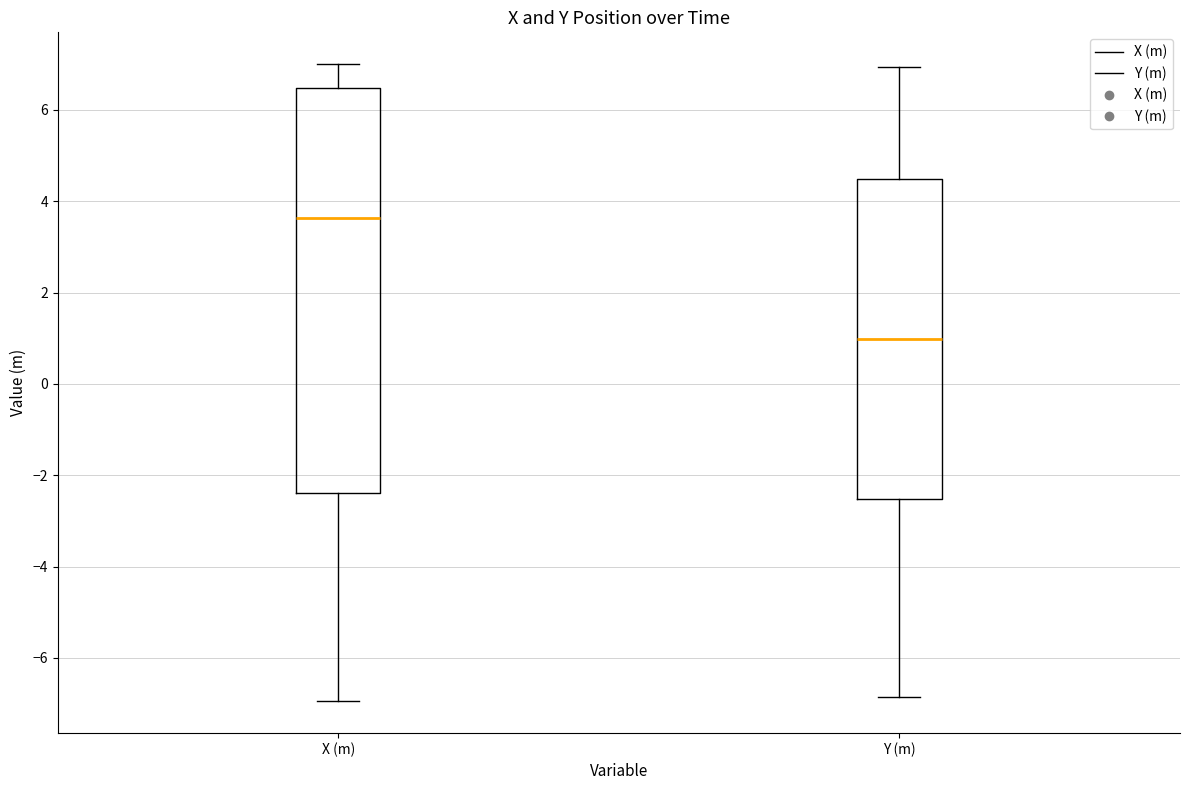

Reading left to right, transcribe this box plot: for each box, give where its median line is, the range the box spans, and where its two whiskers end, as read against the y-axis. The values are not printed on the chart, so give them approximately, as read against the axis.

X (m): median 3.6, box -2.4 to 6.4, whiskers -7.0 to 7.0
Y (m): median 1.0, box -2.6 to 4.4, whiskers -6.8 to 7.0